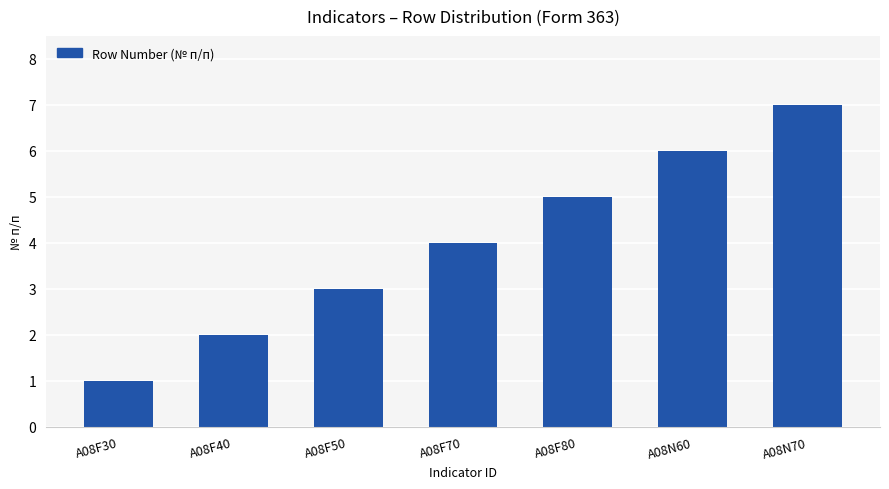

The chart shows a value of 3 at A08F50. True or false?

True